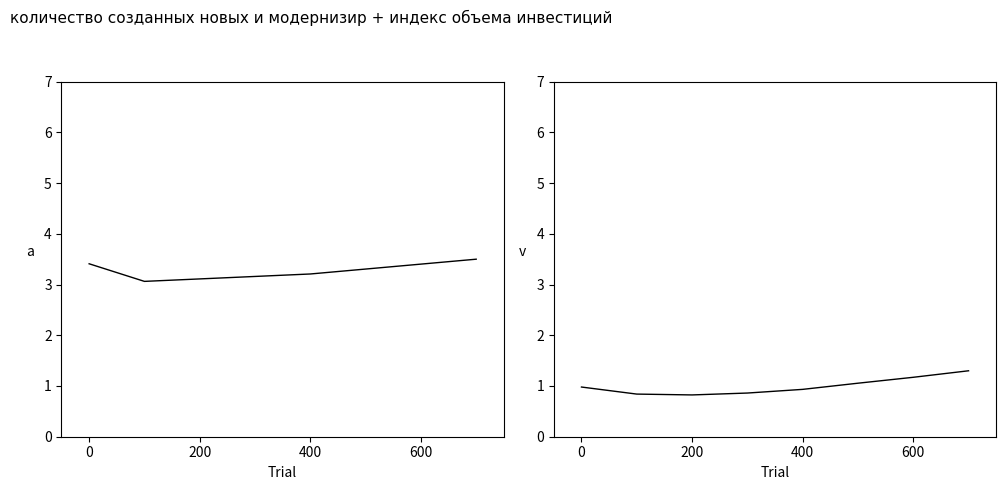

Rank the series by their average value, from highest to lowest.

количество созданных новых и модернизир, индекс объема инвестиций